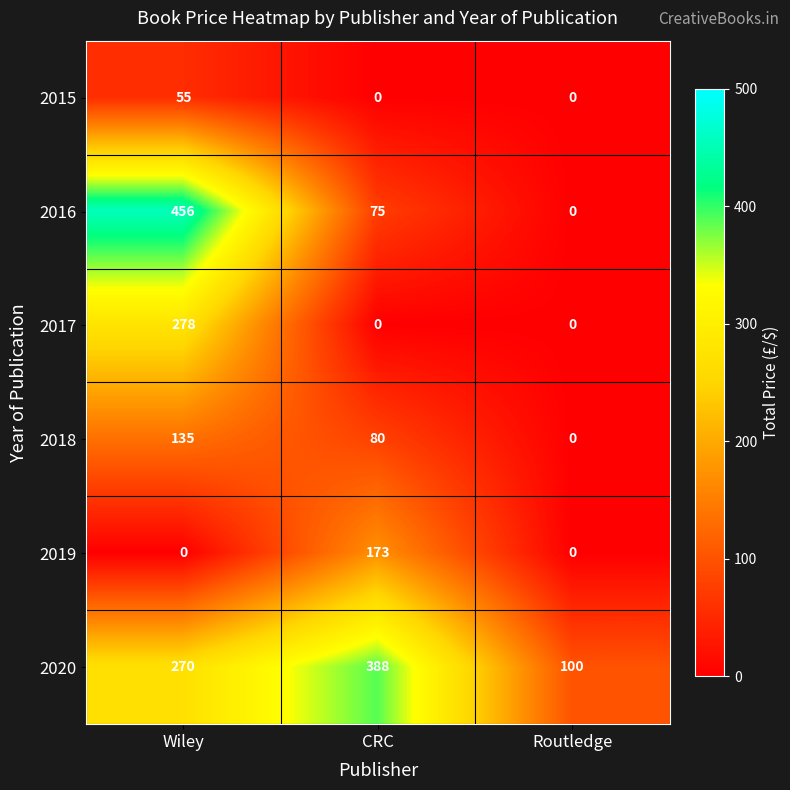

True or false: 2017 has a value of -85 at CRC.

False